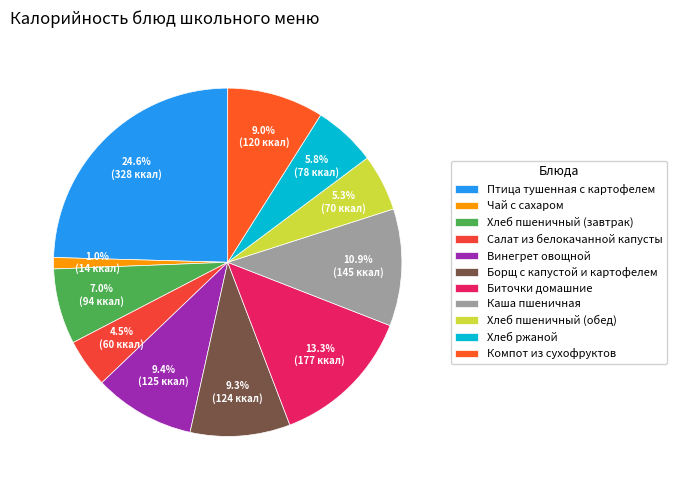

How many segments does this pie chart have?

11